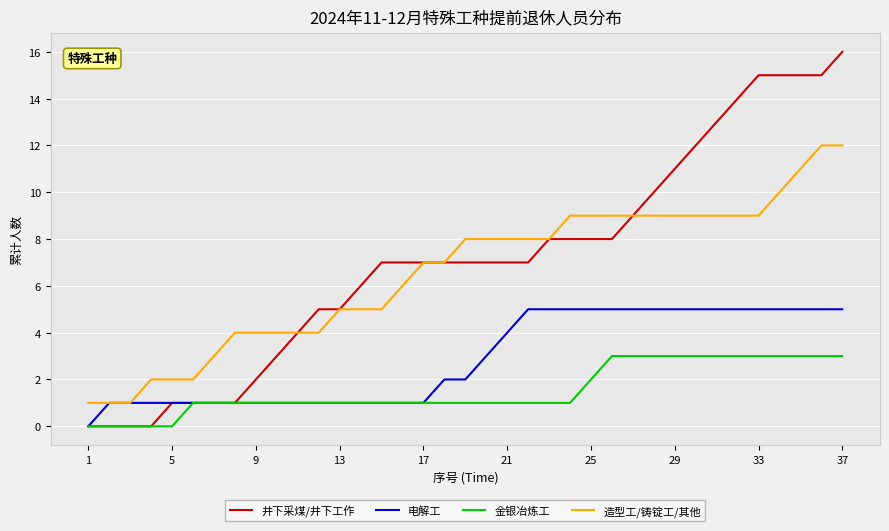

Which series has the widest spread of values?

井下采煤/井下工作